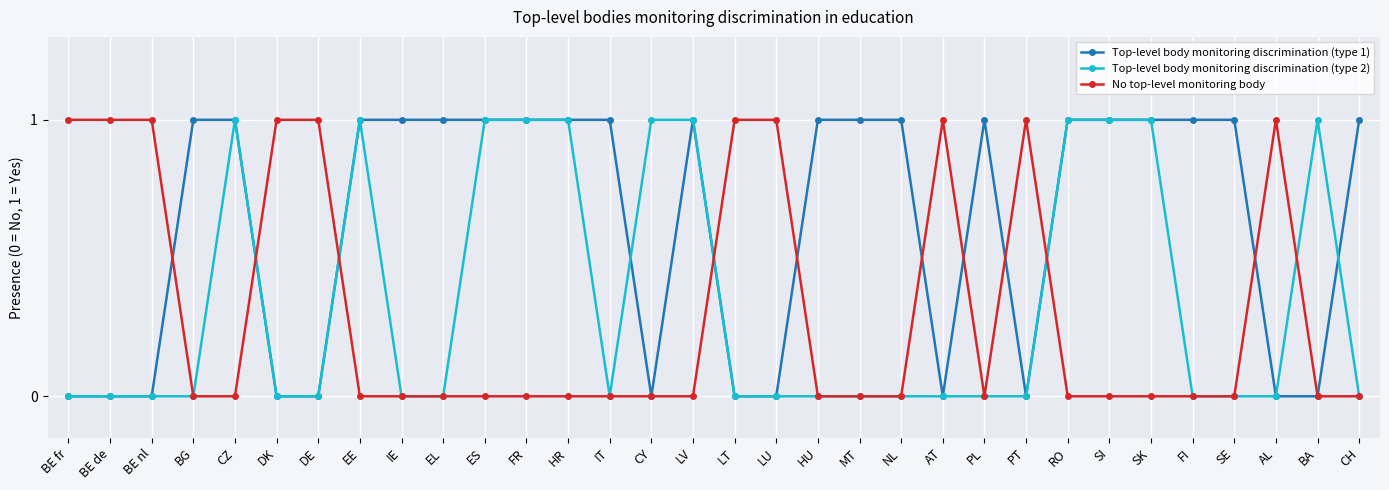

How many distinct data groups are displayed?

3